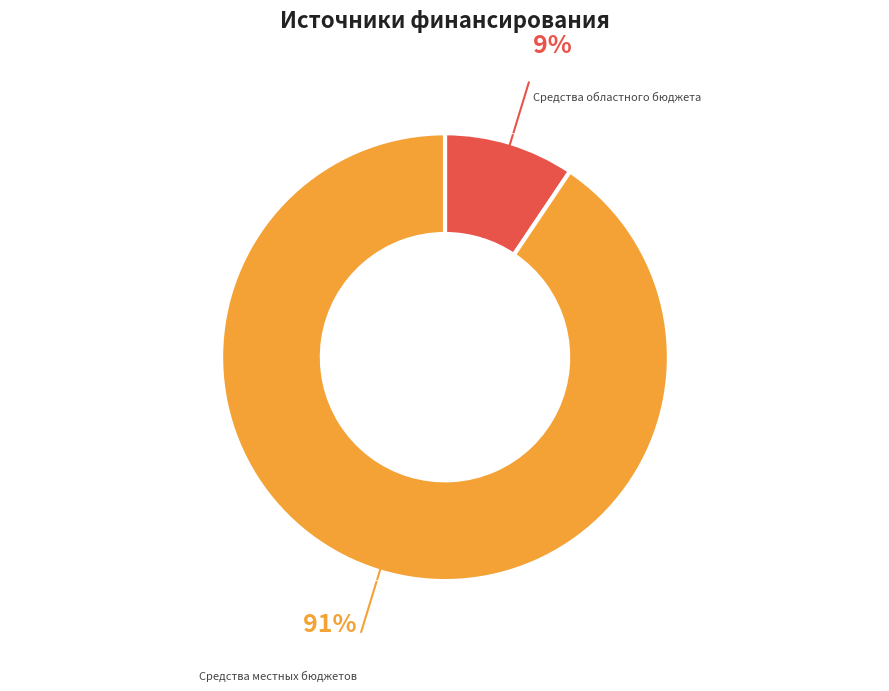

How many slices are in this pie chart?

2